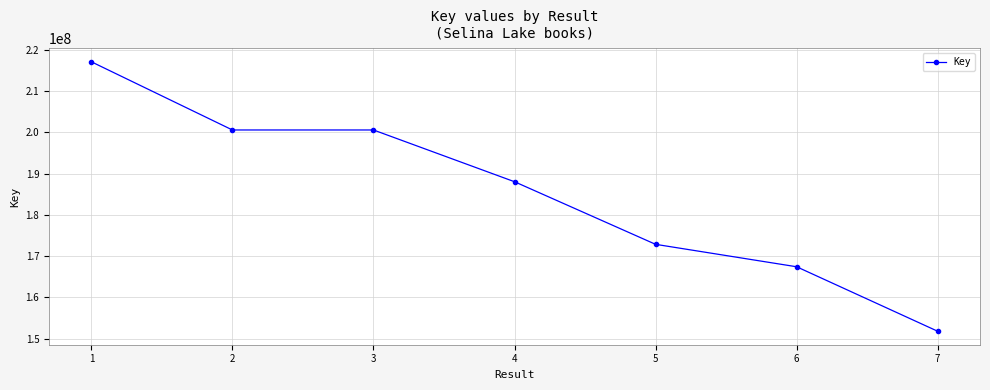

What is the sum of all values?

1298477022